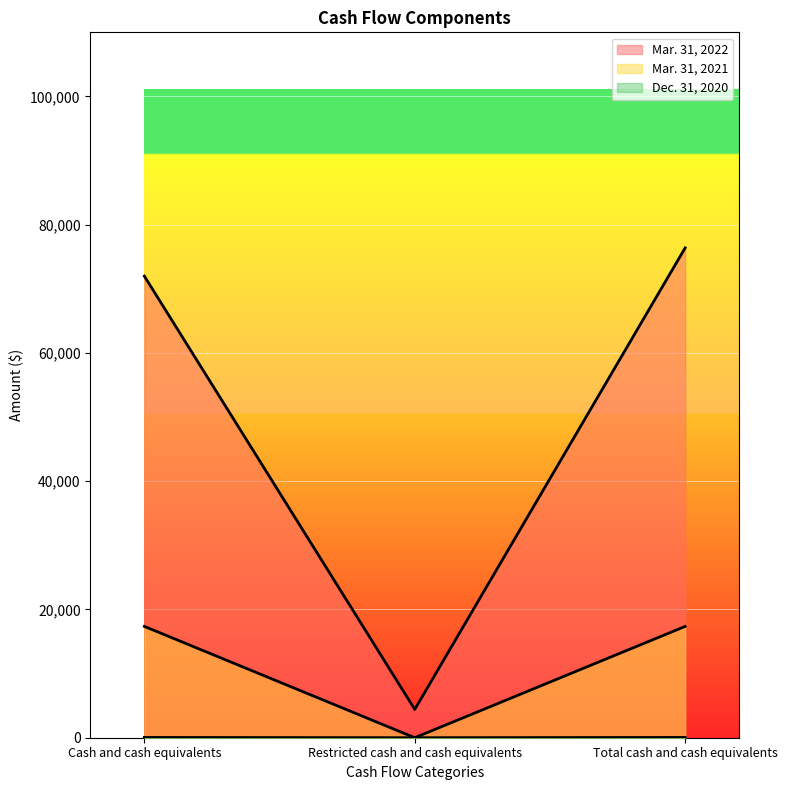

What is the sum of the Mar. 31, 2022 values at Total cash and cash equivalents and Restricted cash and cash equivalents?

80806